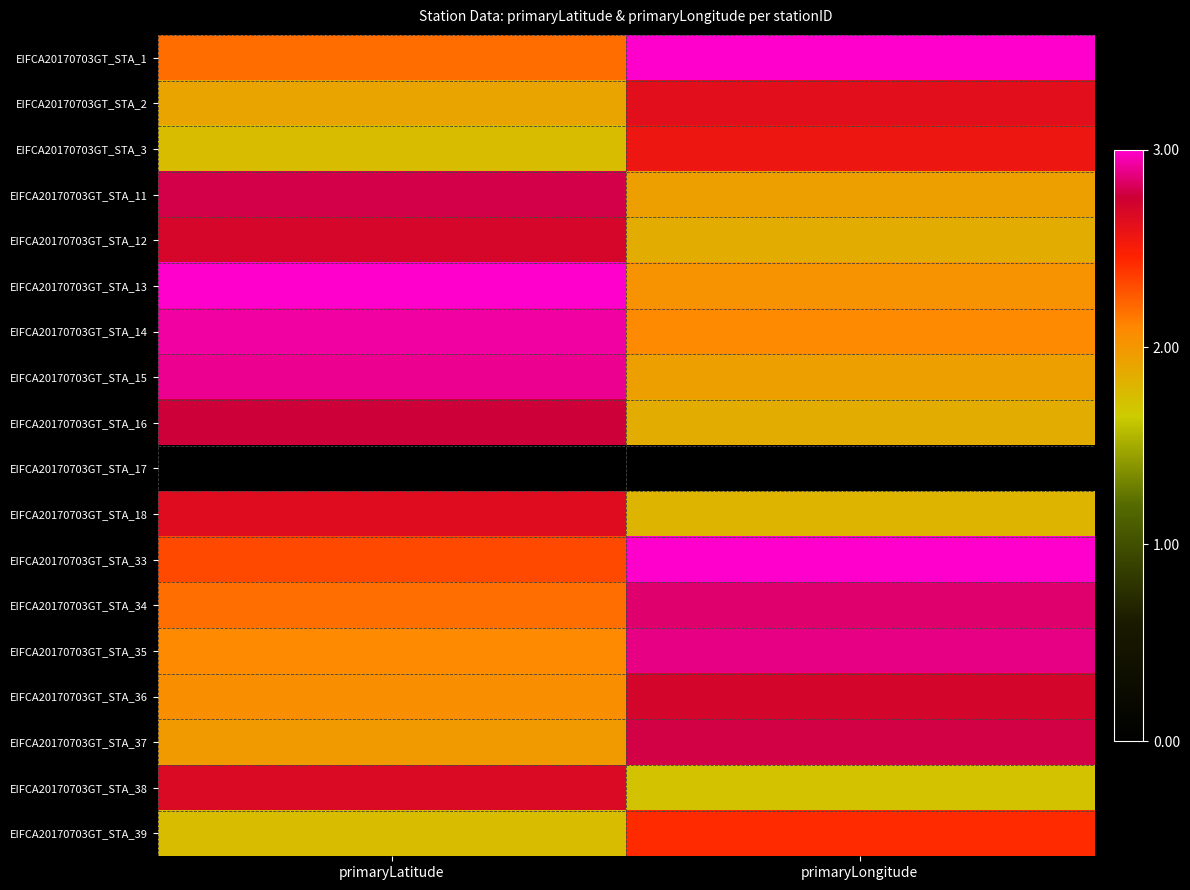

Between primaryLongitude and primaryLatitude, which is larger?

primaryLongitude